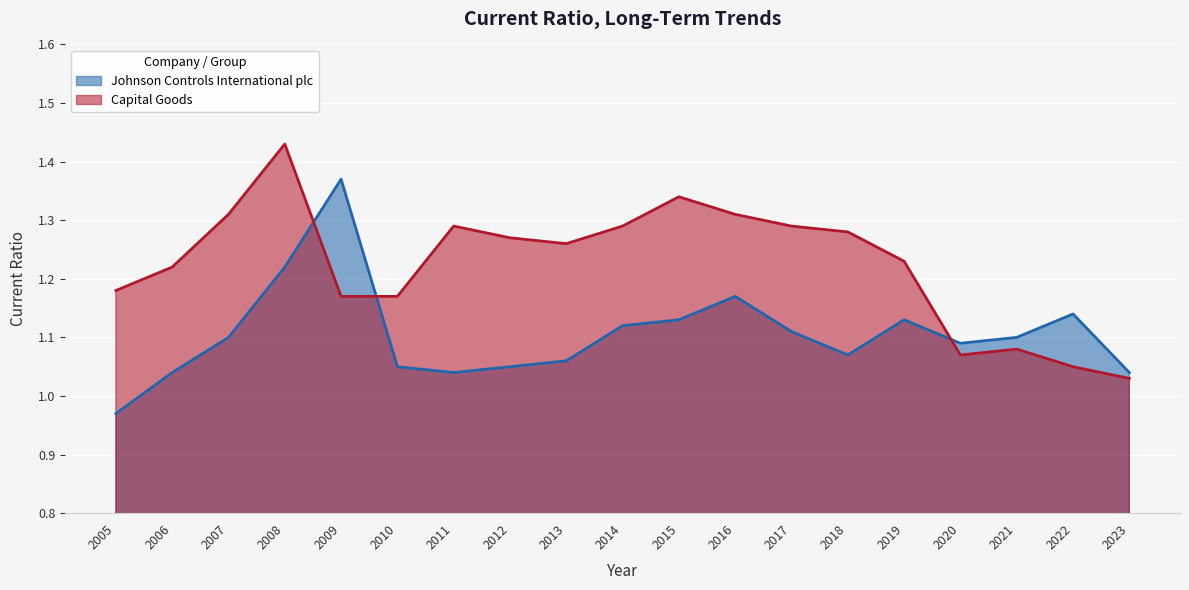

At which category does Capital Goods reach its first local peak?

2008